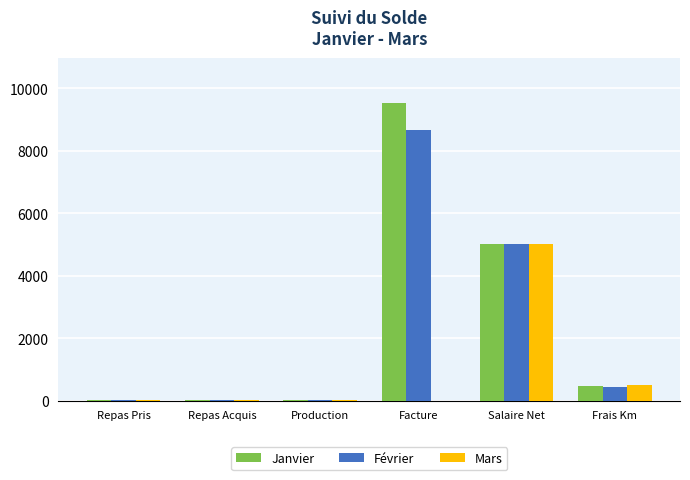

At which category does the chart reach its peak across all series?

Facture